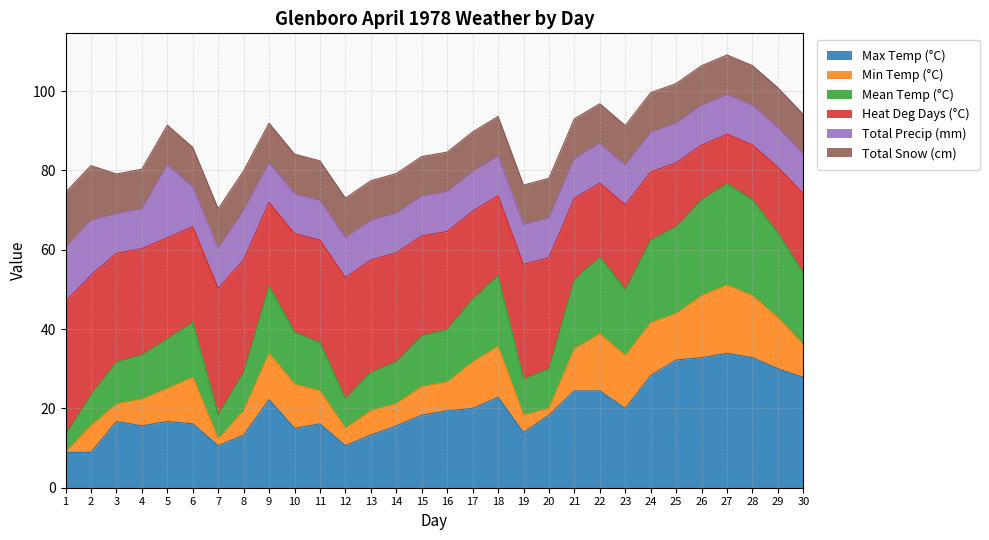

Does the chart display data point markers on the line(s)?

No